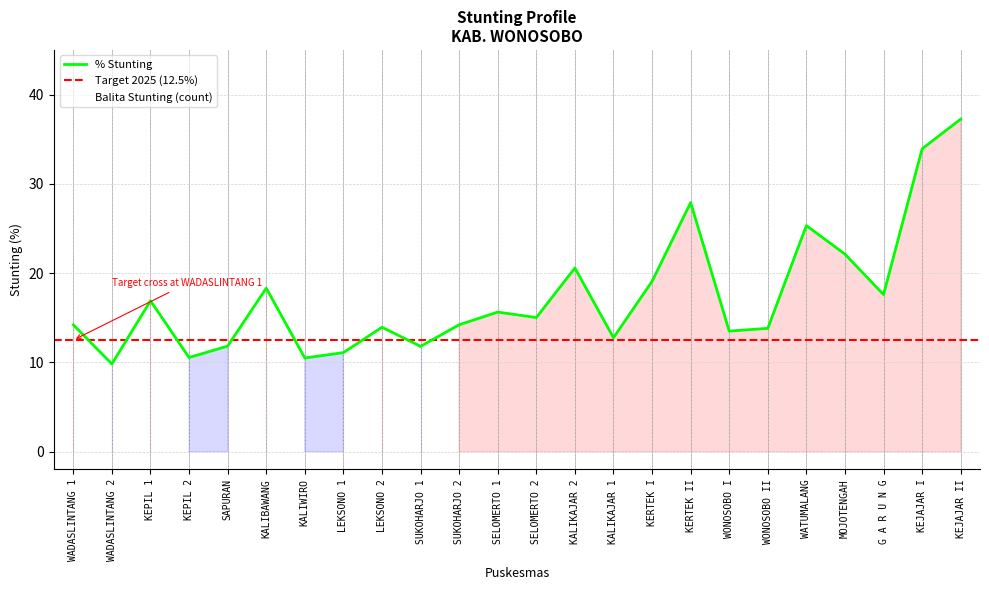

The % Stunting series shows 4.9 at SELOMERTO 1. True or false?

False